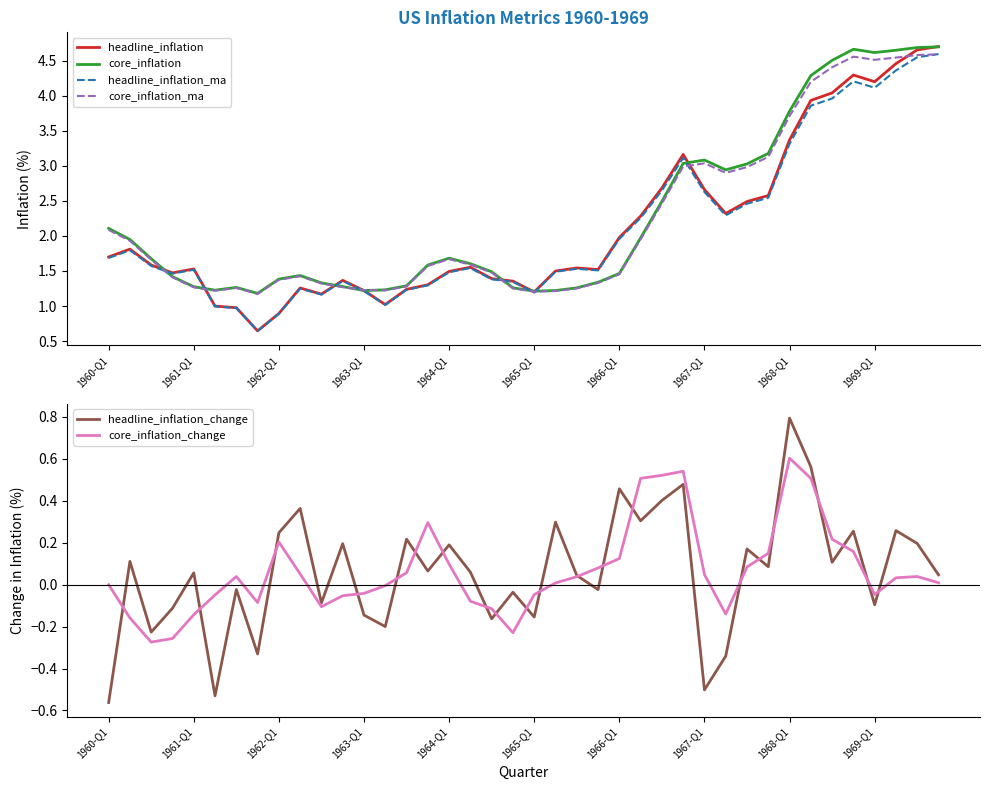

How many data points in headline_inflation_ma are above 1?

36